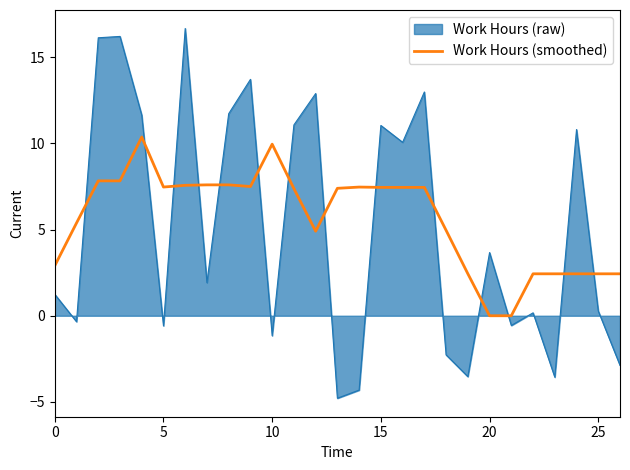

What is the maximum value for Work Hours (raw)?

16.7